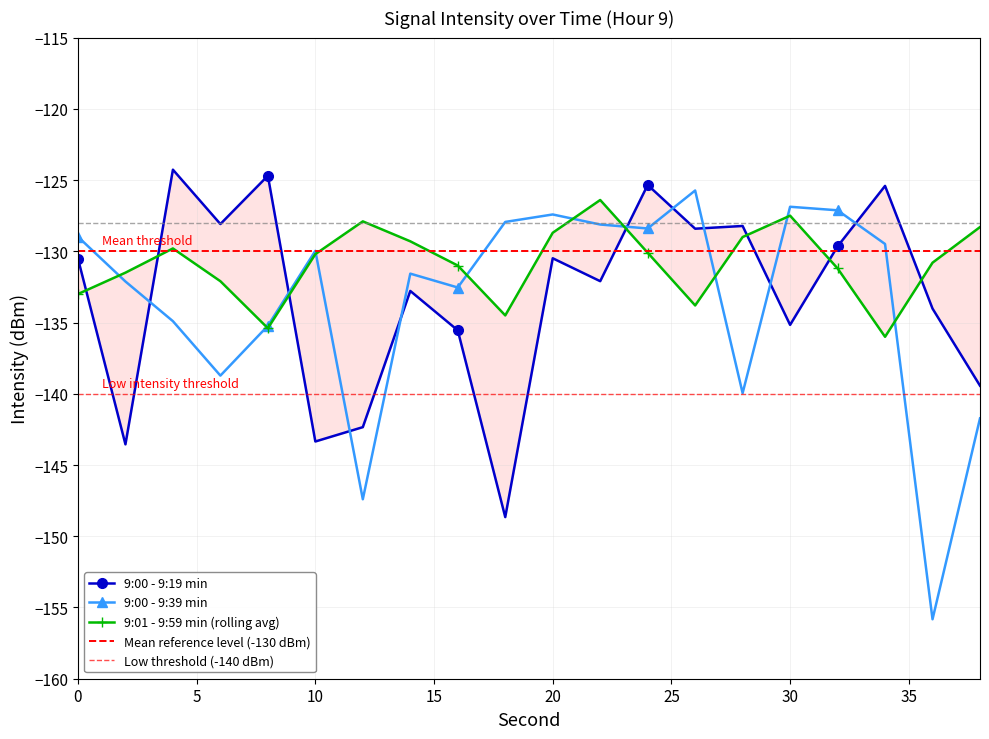

What is the maximum value shown in the chart?

-124.3